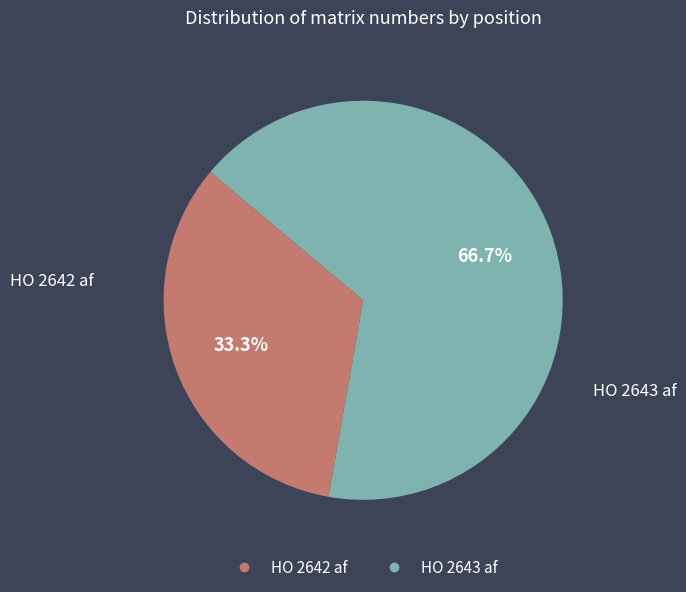

What is the smallest slice in the pie chart?

HO 2642 af